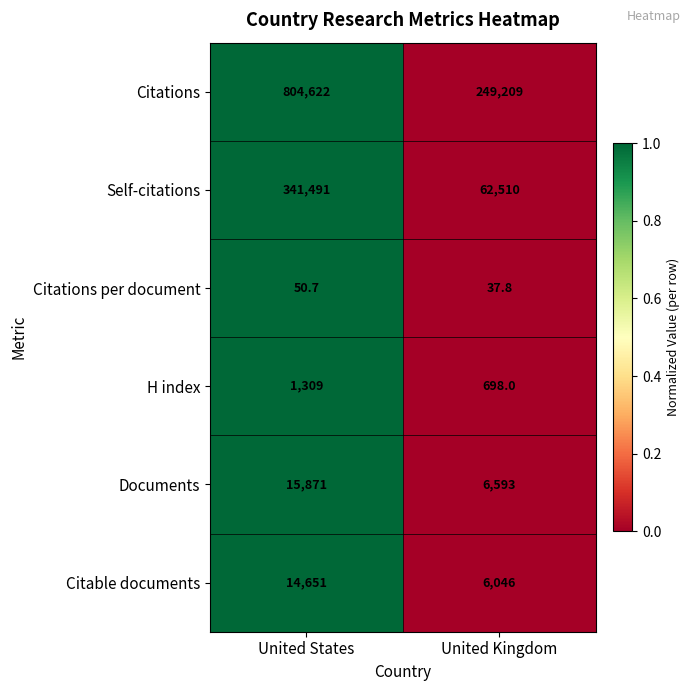

Is it true that Citations equals 249209.0 at United Kingdom?

True